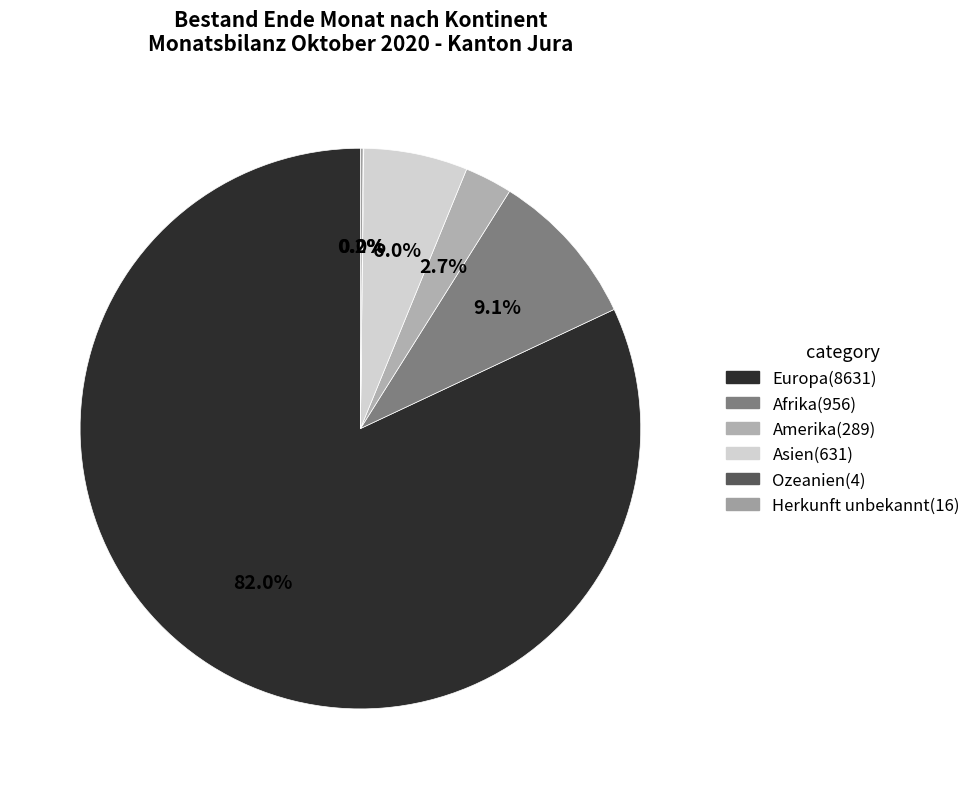

Combined, what portion of the pie is Asien and Ozeanien?

6.0%